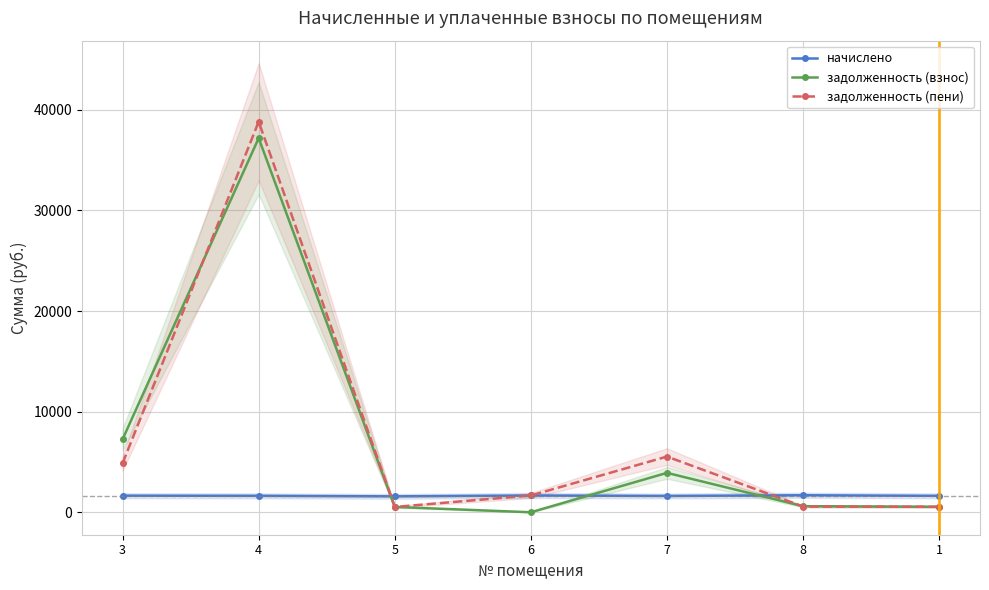

Reading left to right, extract all data points from this chart.

начислено: 1649.7	1635.0	1580.0	1668.0	1620.4	1690.0	1631.4
задолженность (взнос): 7250.0	37186.9	526.7	0.0	3915.9	604.1	543.8
задолженность (пени): 4871.0	38821.9	526.7	1668.0	5536.2	566.5	543.8